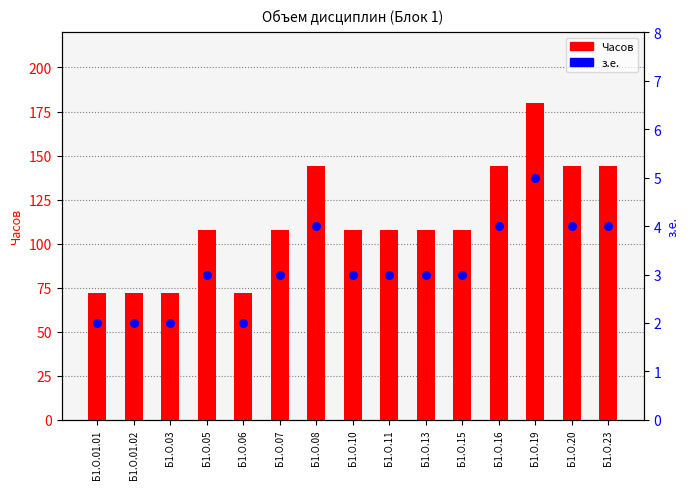

Which series has the largest total across all categories?

Часов